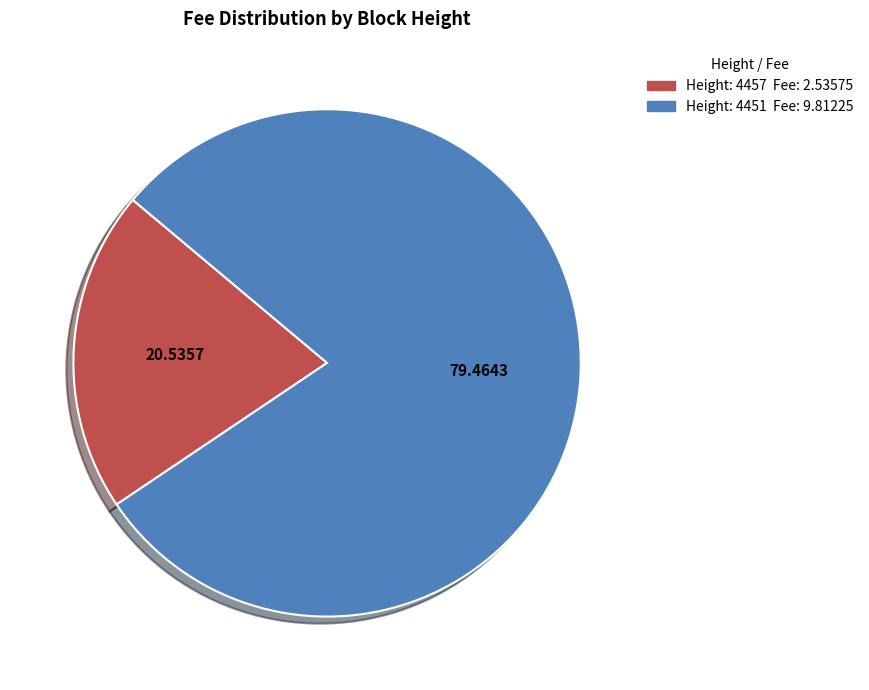

Is there any slice that represents more than half of the pie?

Yes